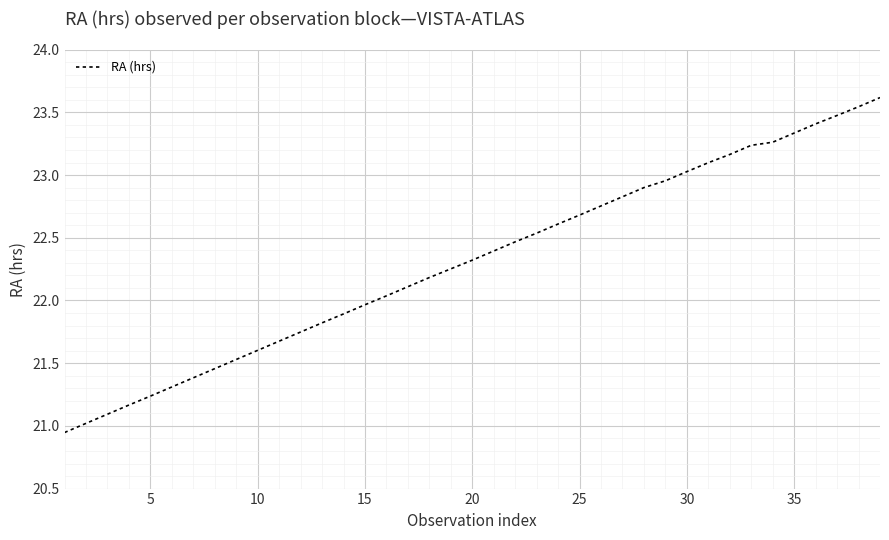

What is the maximum value shown in the chart?

23.6